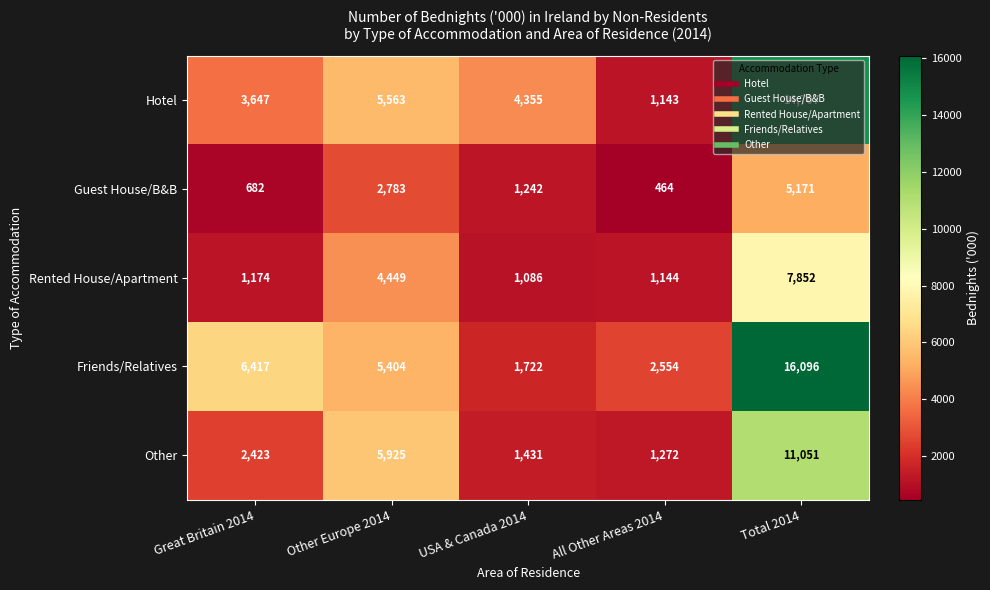

At which category is the sum across all series the highest?

Total 2014